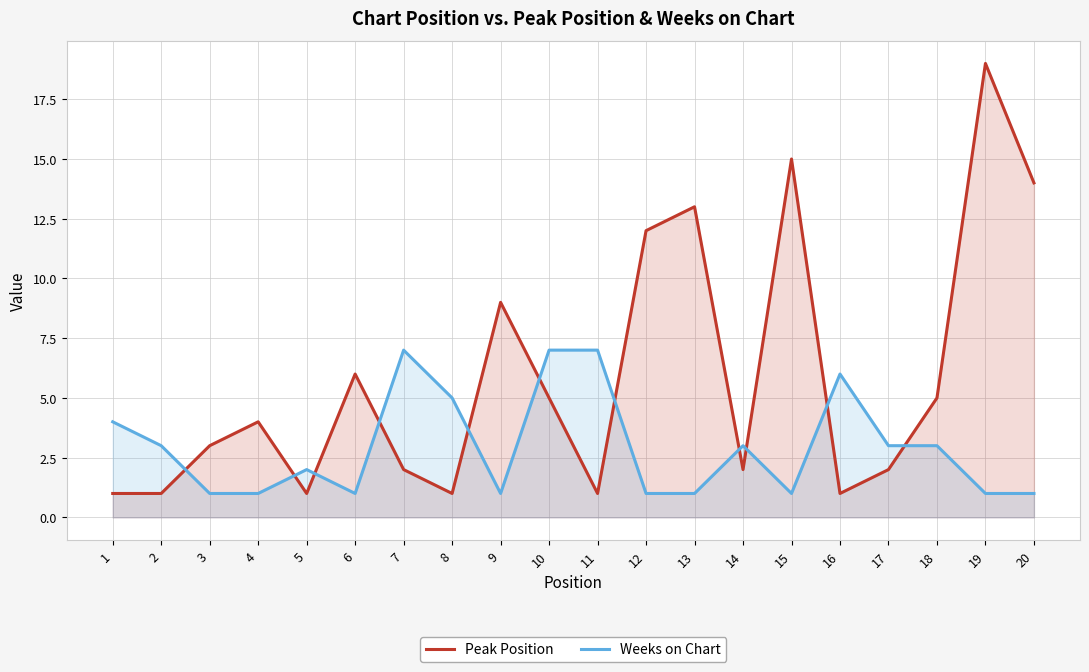

True or false: Peak Position has more than 2 interior local peaks.

True